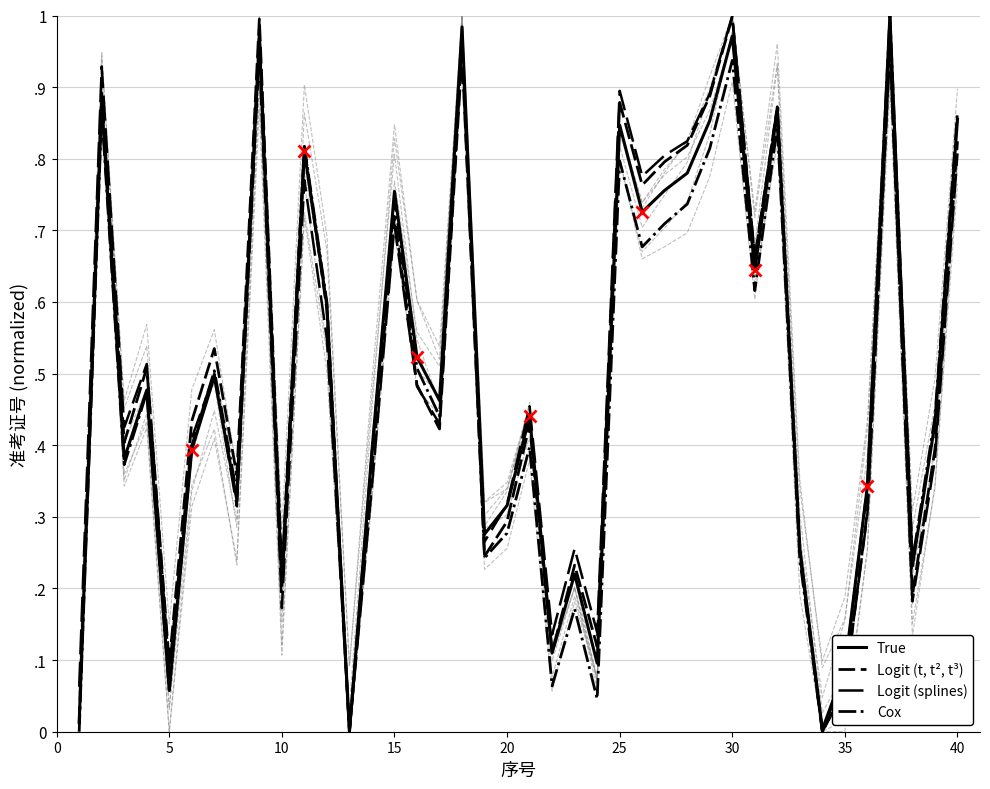

Which series has the largest range (max minus min)?

True